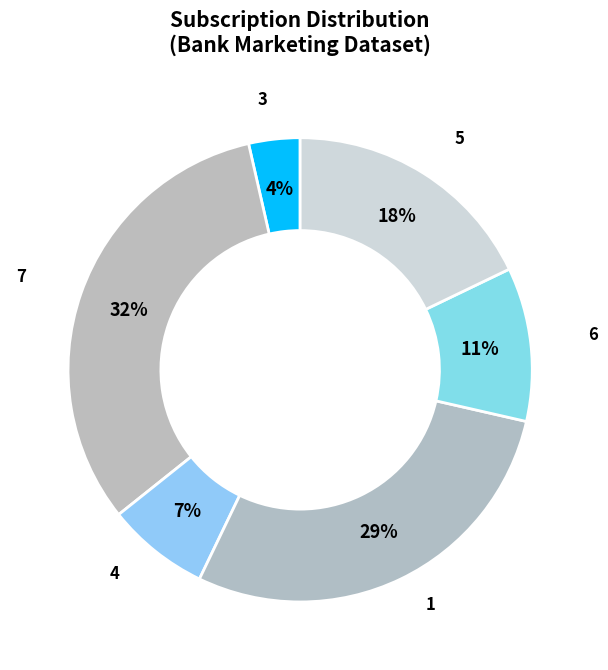

Is the sum of 3 and 5 greater than half?

No